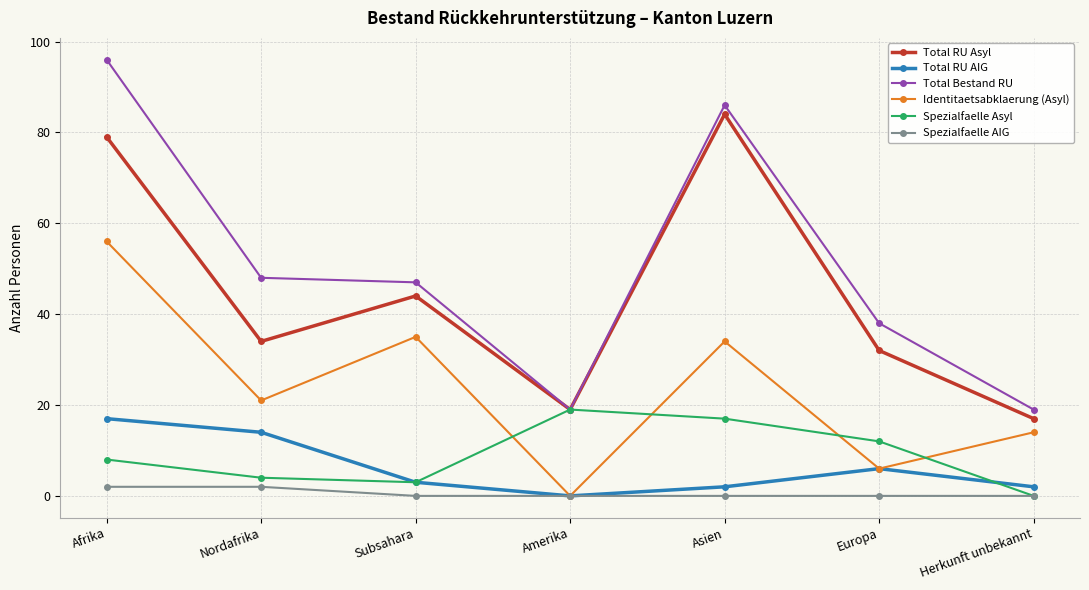

True or false: Identitaetsabklaerung (Asyl) and Spezialfaelle Asyl intersect in this chart.

True